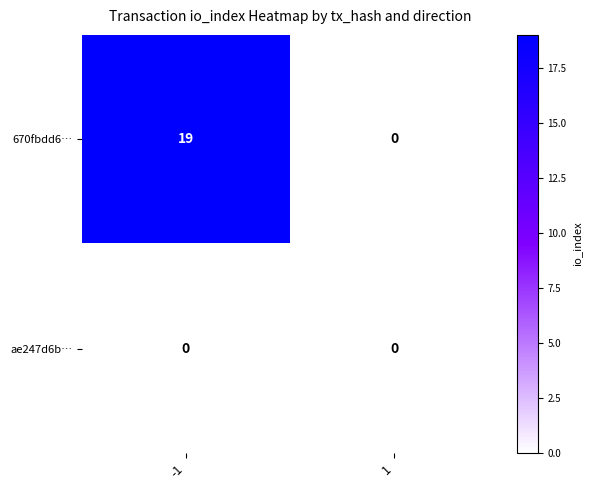

List the series in order of their peak value, lowest first.

ae247d6b…, 670fbdd6…